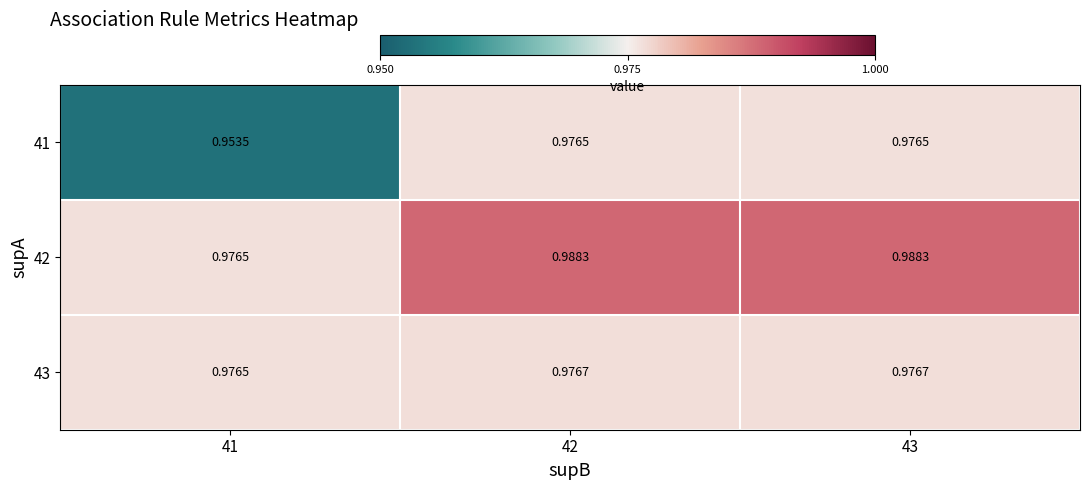

Which series has the widest spread of values?

41